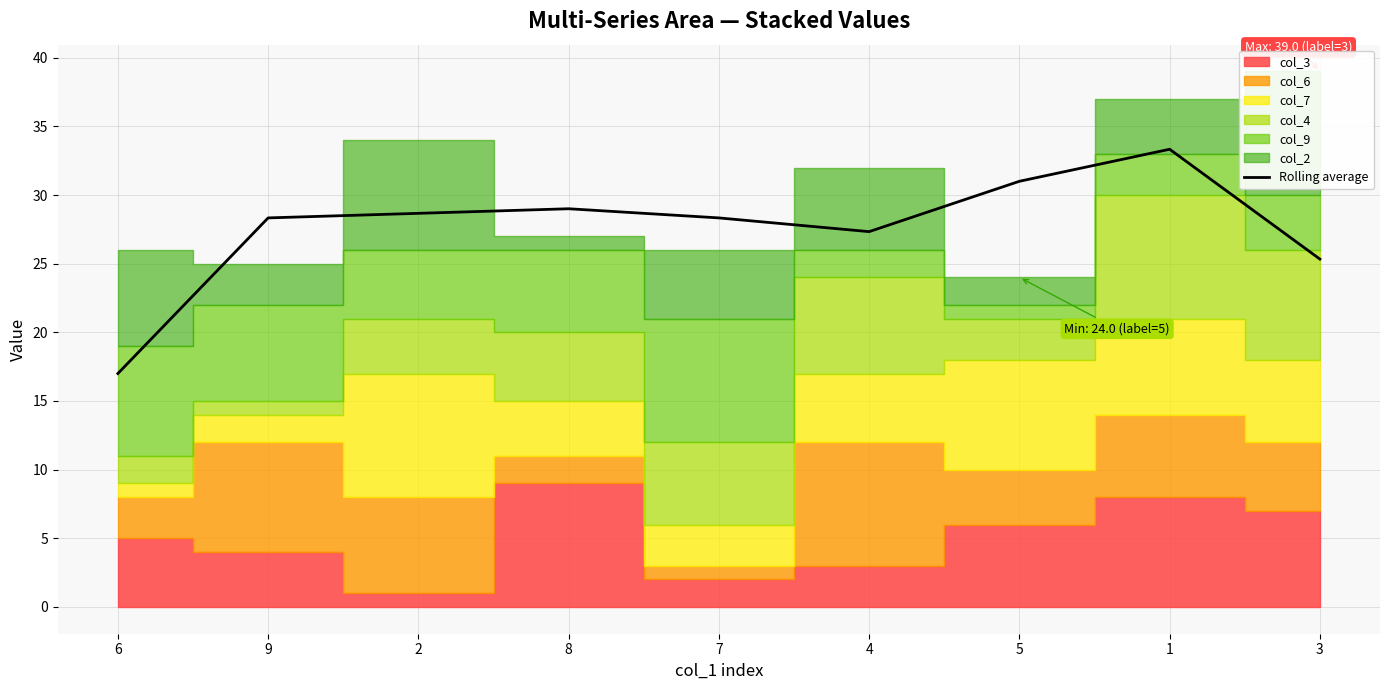

Where is the data nearest to the value 25?

3